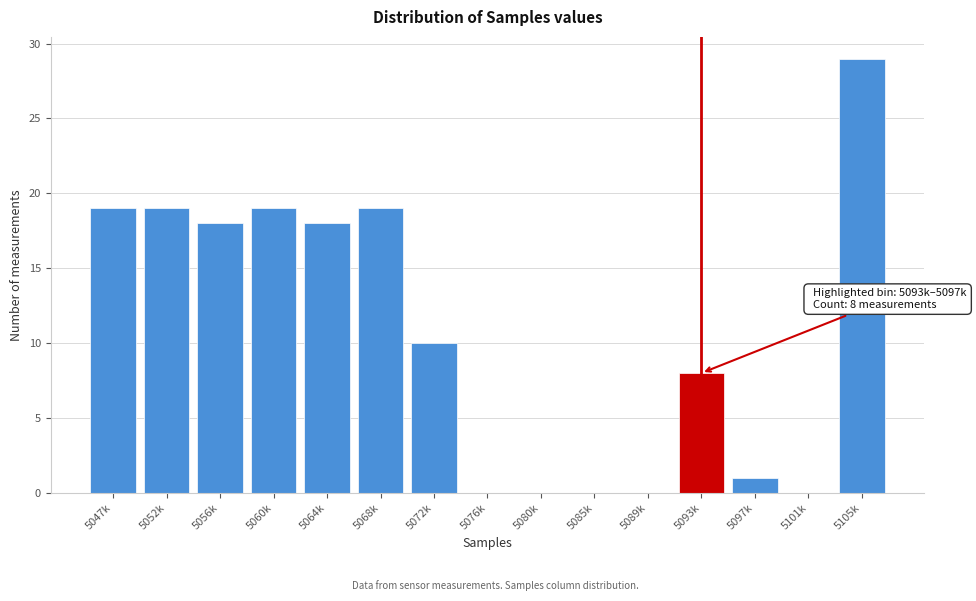

Reading right to left, transcribe all the data shown in this chart.

5105k=29	5101k=0	5097k=1	5093k=8	5089k=0	5085k=0	5080k=0	5076k=0	5072k=10	5068k=19	5064k=18	5060k=19	5056k=18	5052k=19	5047k=19